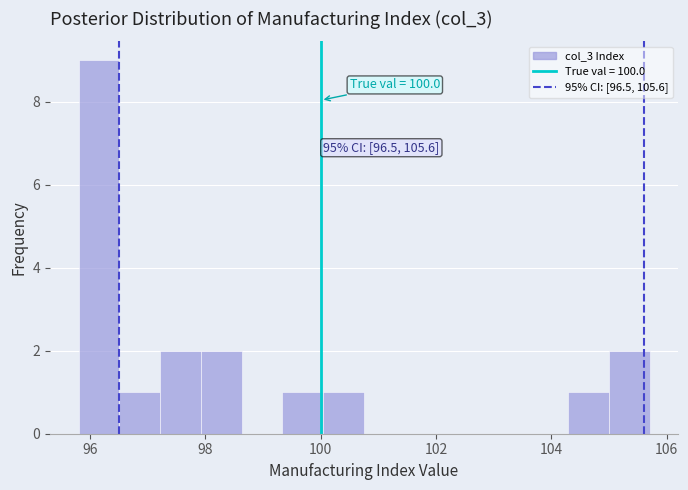

Read against the x-axis, roughly where is the centre of the tallest bar?

96.2